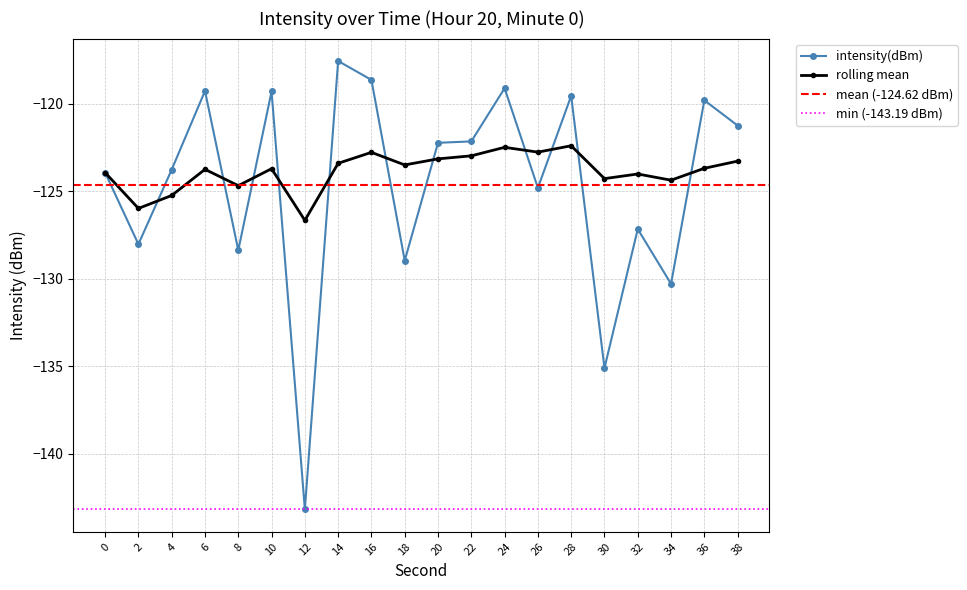

True or false: intensity(dBm) has a value of -129.0 at 18.

True